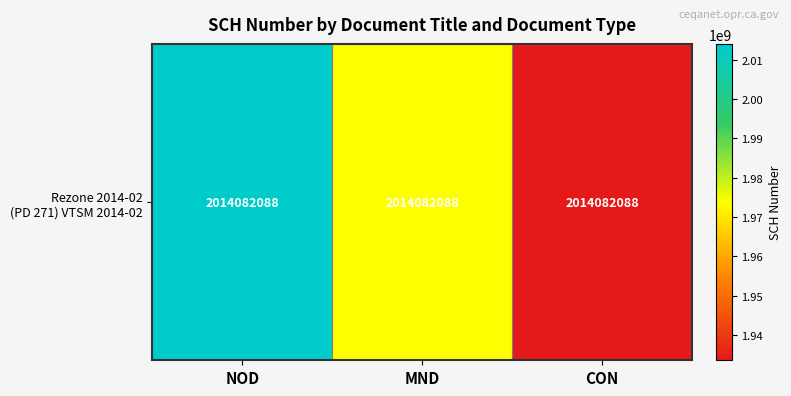

What is the sum of all values?

5921401338.7